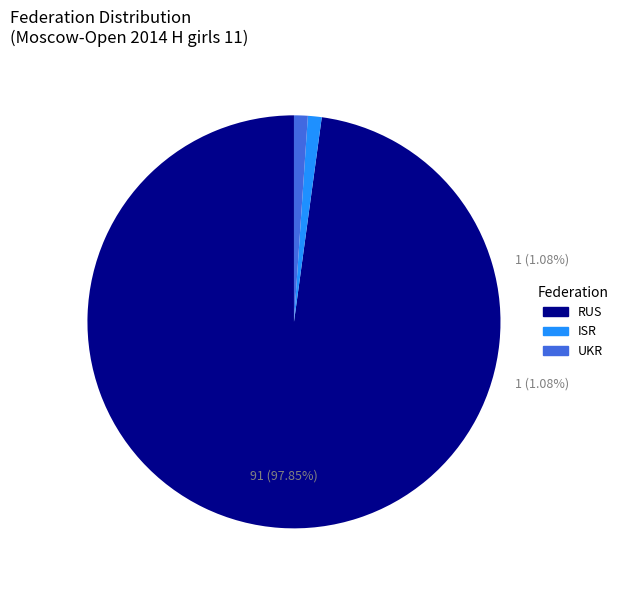

To the nearest percent, what is the average slice percentage?

33%